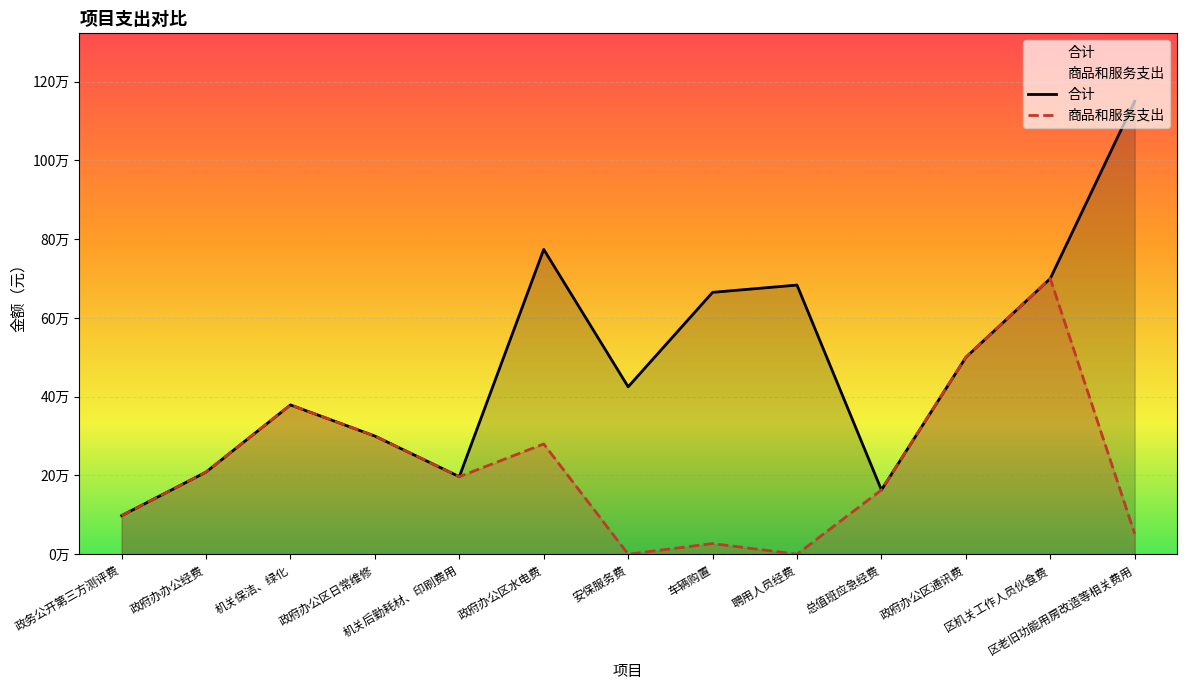

Which category has the highest value across all series?

区老旧功能用房改造等相关费用